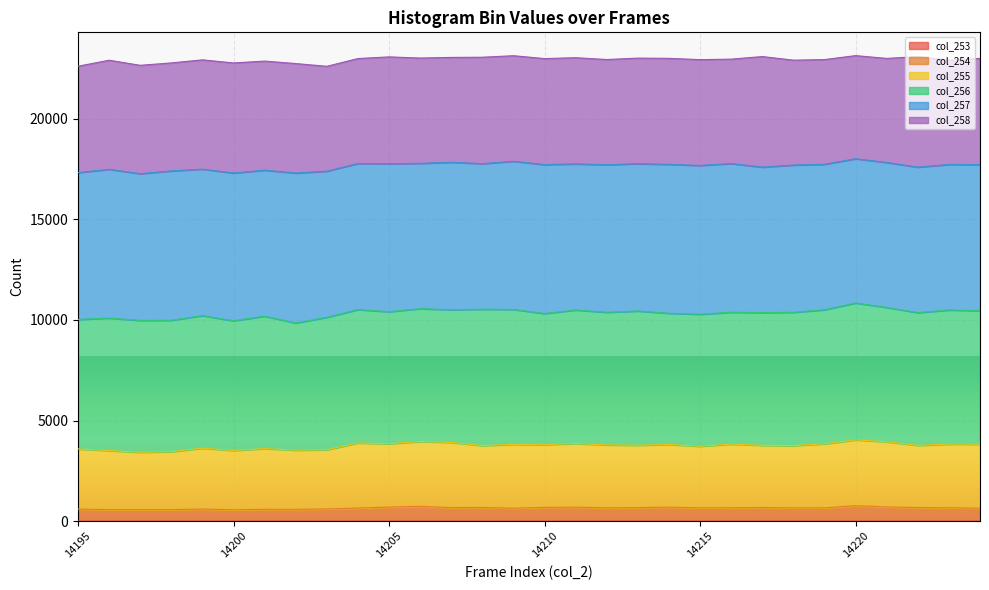

At which category is the sum across all series the highest?

14220